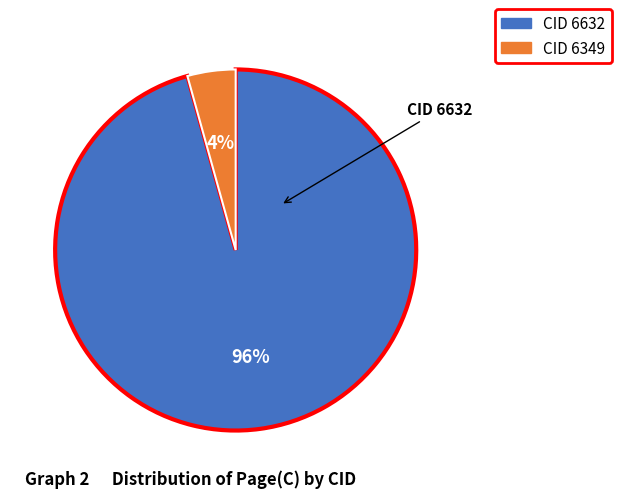

Which category accounts for the majority?

CID 6632